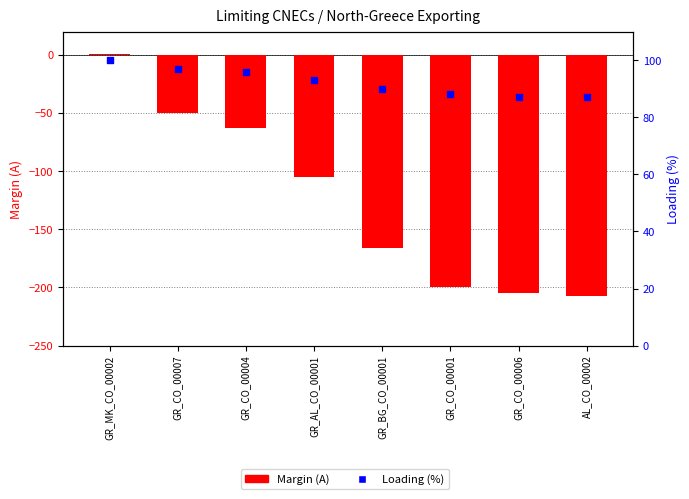

Which series has the largest total across all categories?

Loading (%)